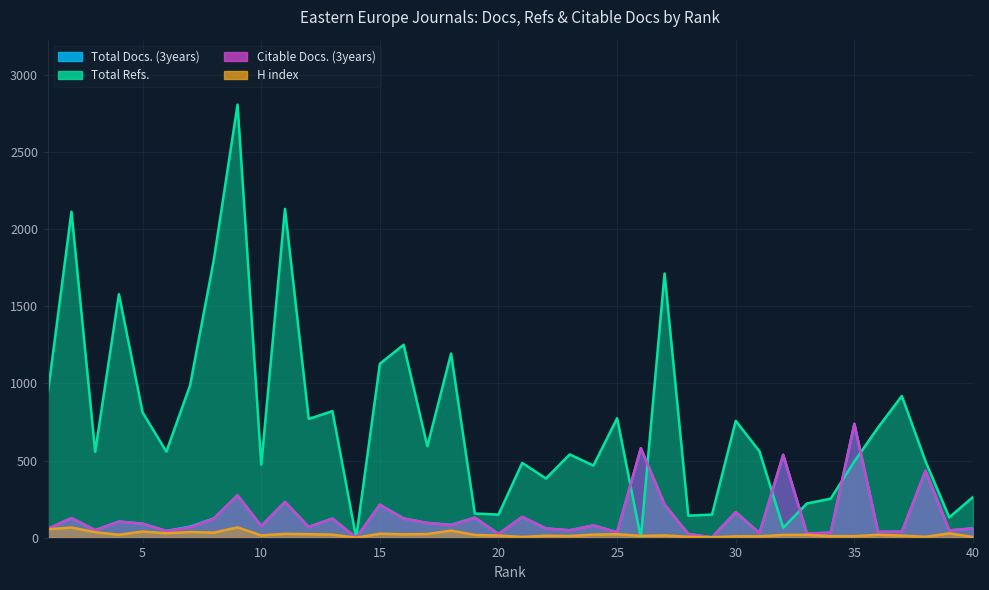

What is the approximate value of H index at 31, to the nearest 10?

10